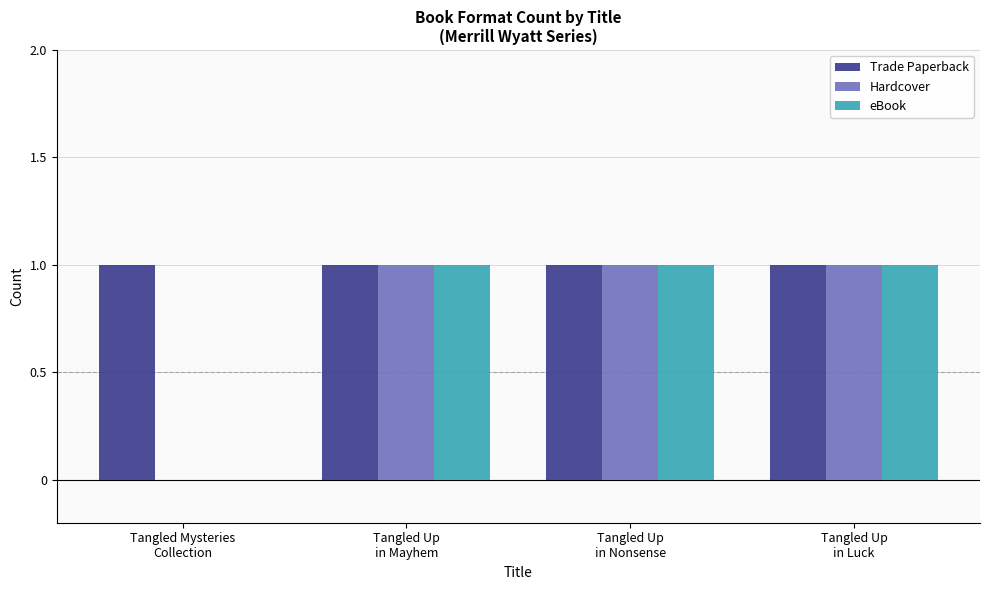

Reading left to right, extract all data points from this chart.

Trade Paperback: 1	1	1	1
Hardcover: 0	1	1	1
eBook: 0	1	1	1